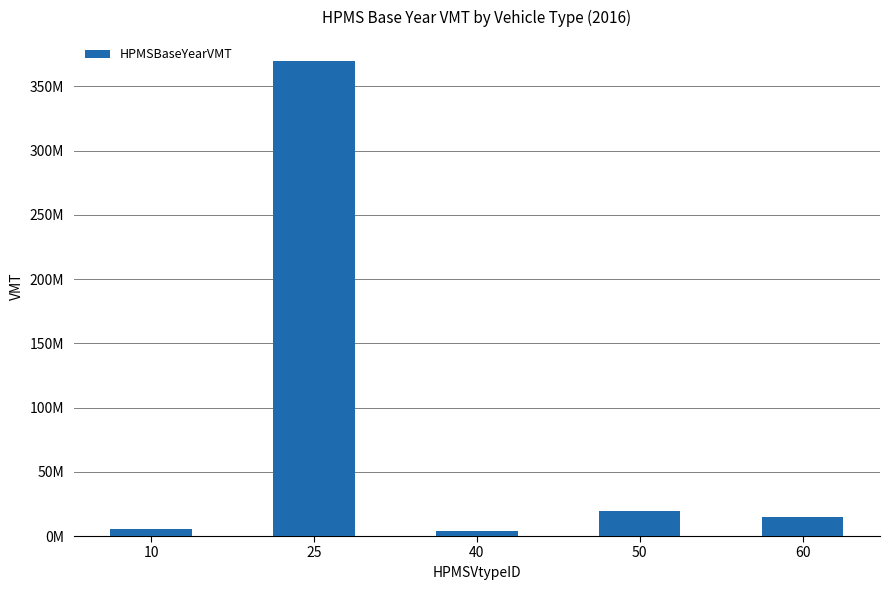

Does the chart contain any negative values?

No